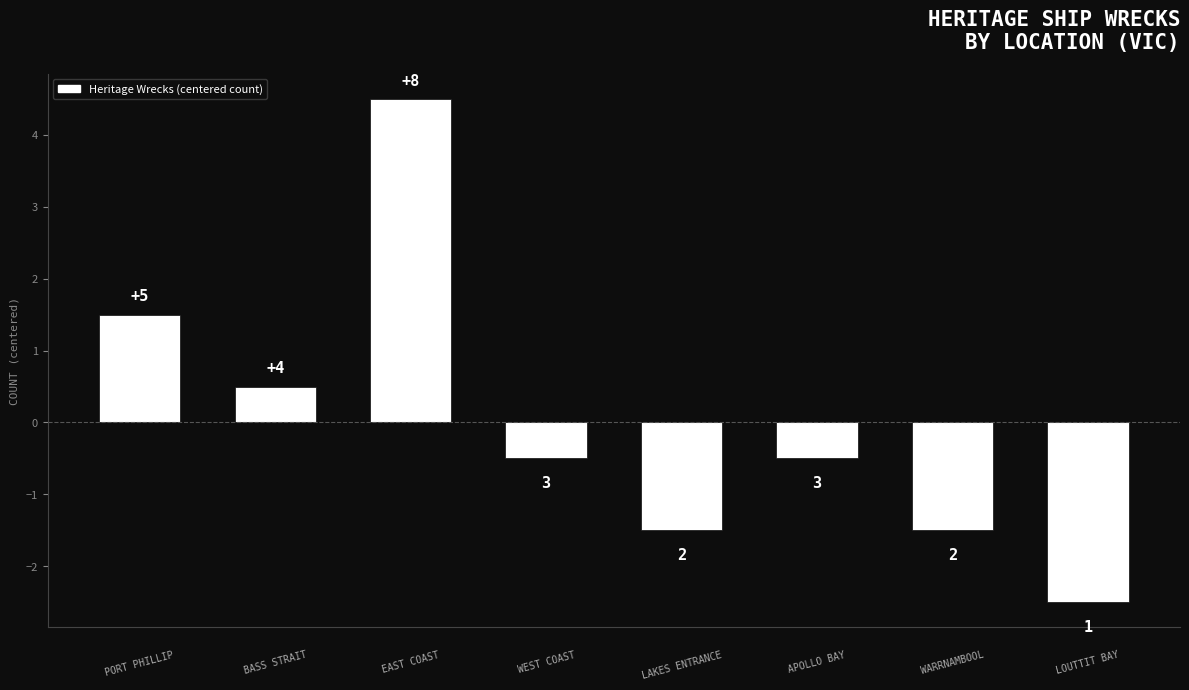

What is the difference between the maximum and minimum values?

7.0